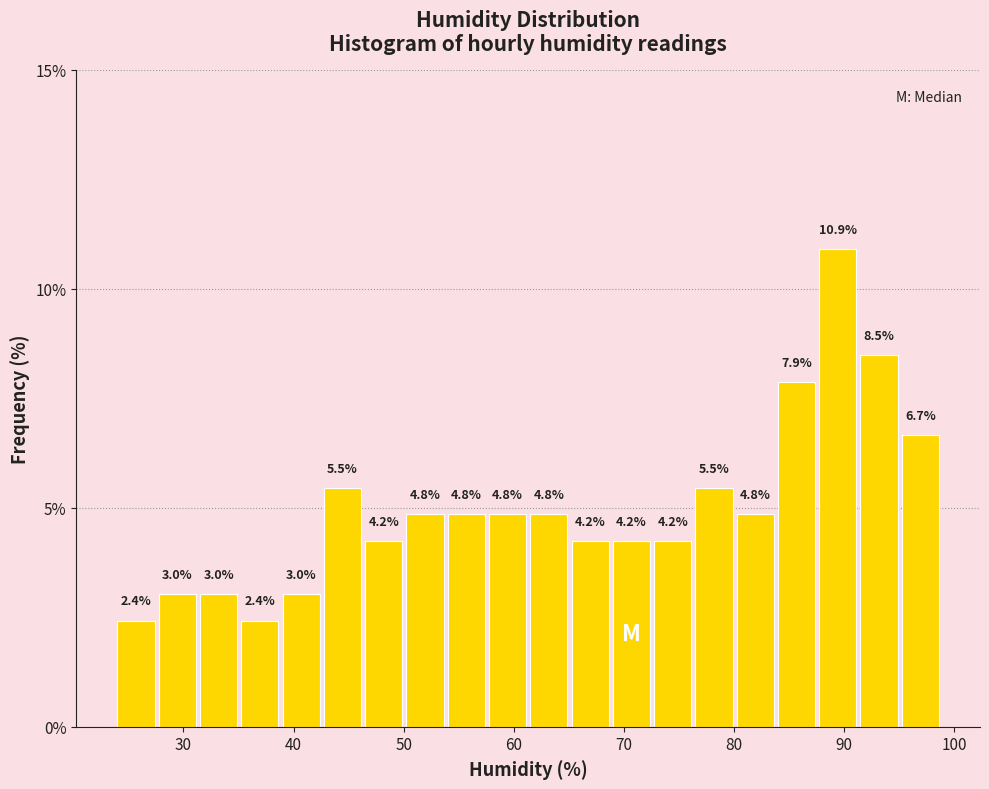

Read against the x-axis, roughly where is the centre of the tallest bar?

89